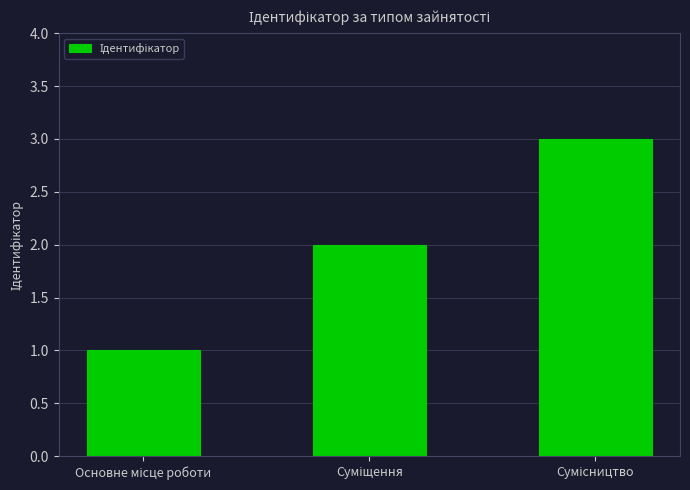

What is the sum of all values?

6